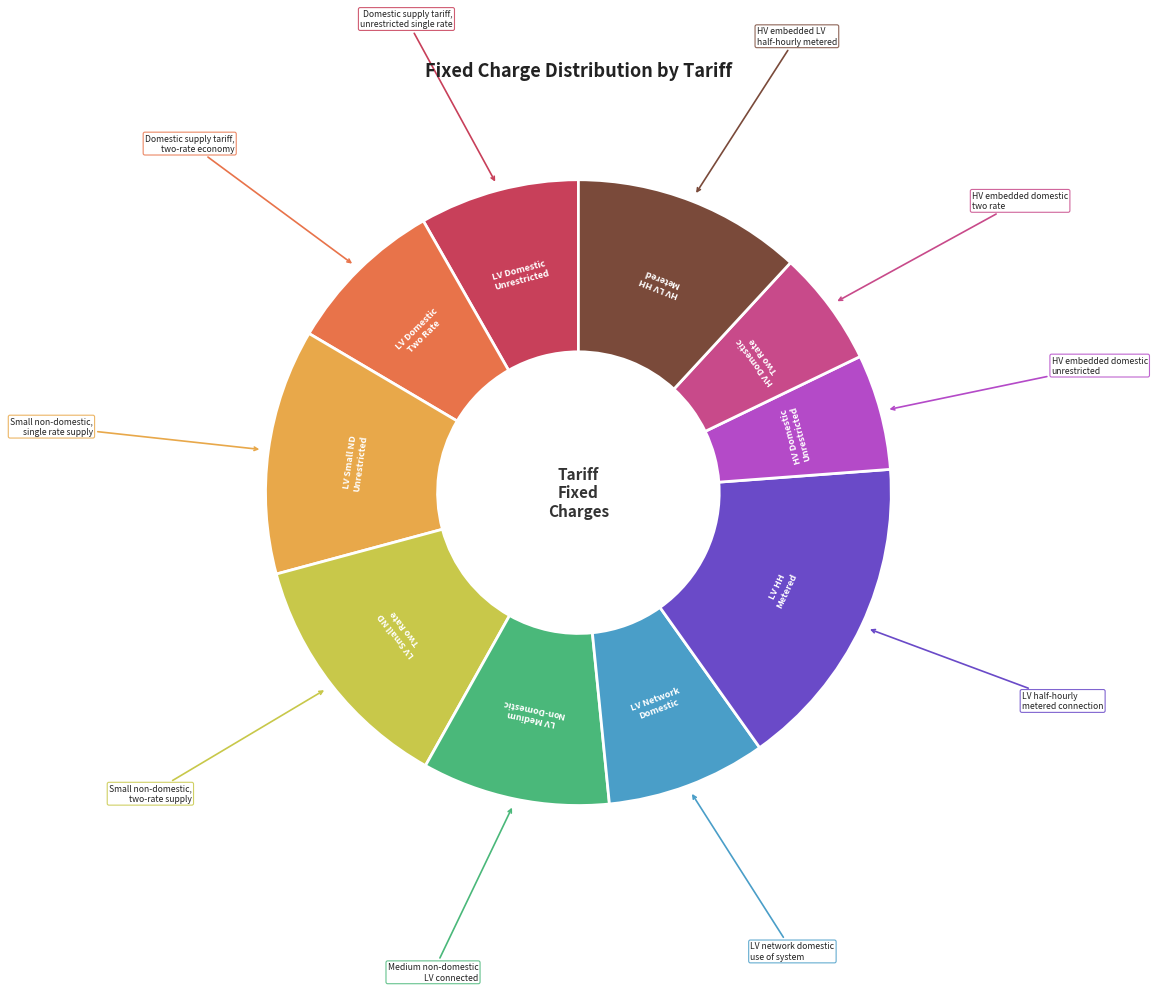

Does any single category account for the majority?

No